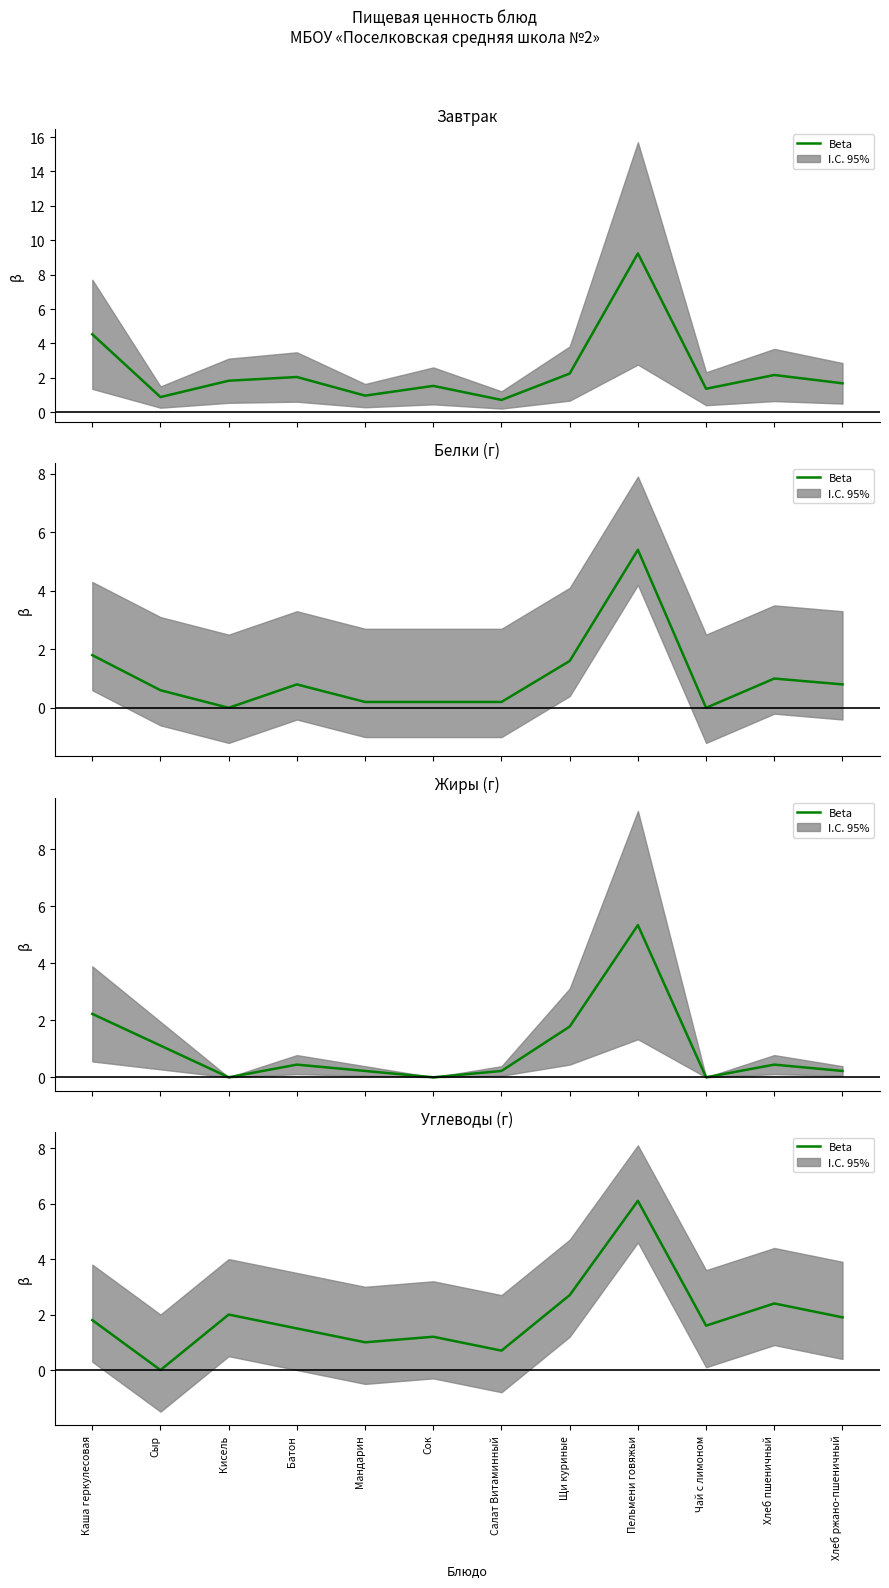

Reading right to left, extract all data points from this chart.

1.9	2.4	1.6	6.1	2.7	0.7	1.2	1.0	1.5	2.0	0.0	1.8